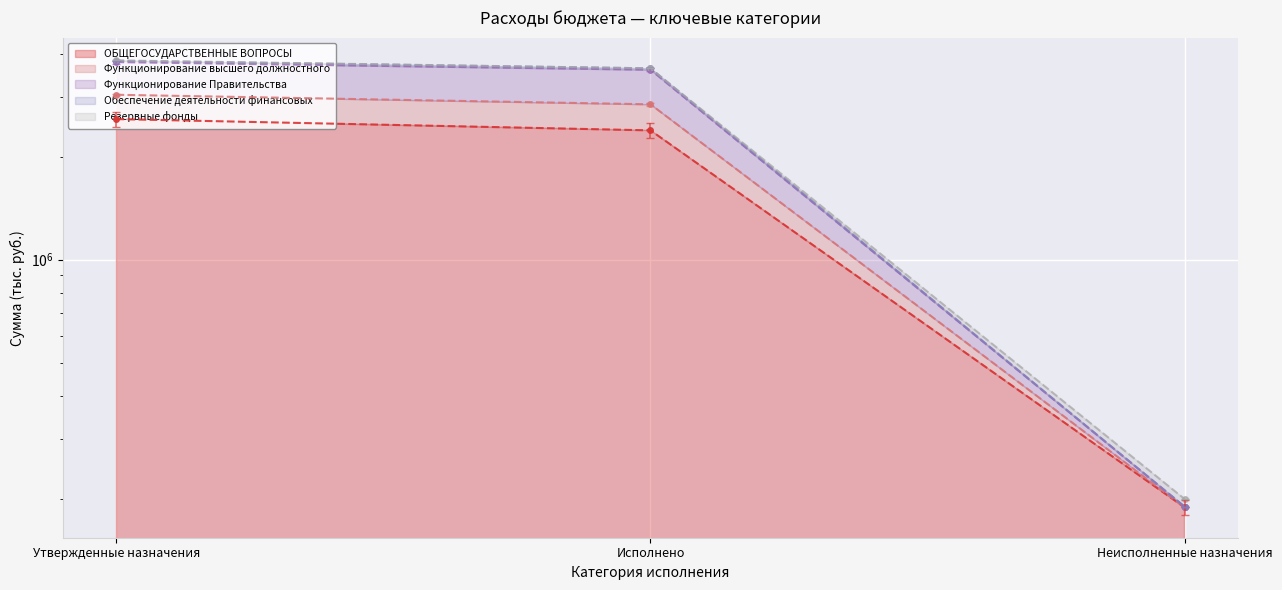

What is the value of the ОБЩЕГОСУДАРСТВЕННЫЕ ВОПРОСЫ point at the 1st from the left?

2577871.6